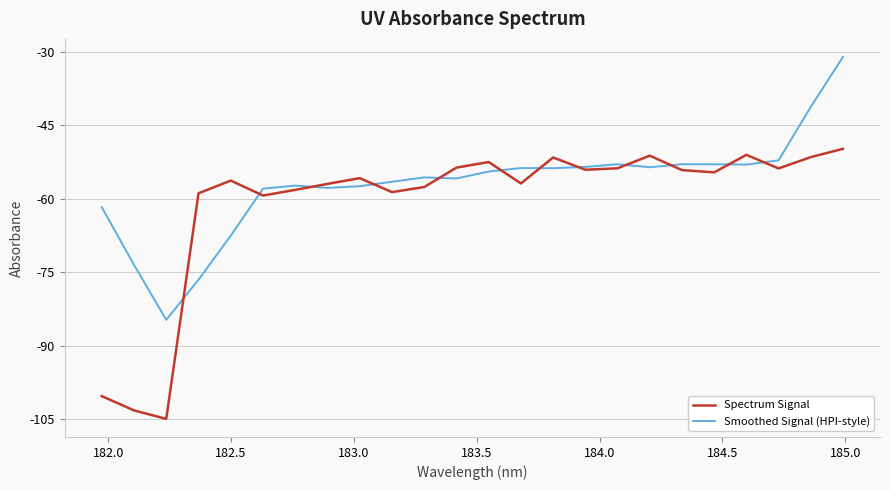

Which series has the largest total across all categories?

Smoothed Signal (HPI-style)